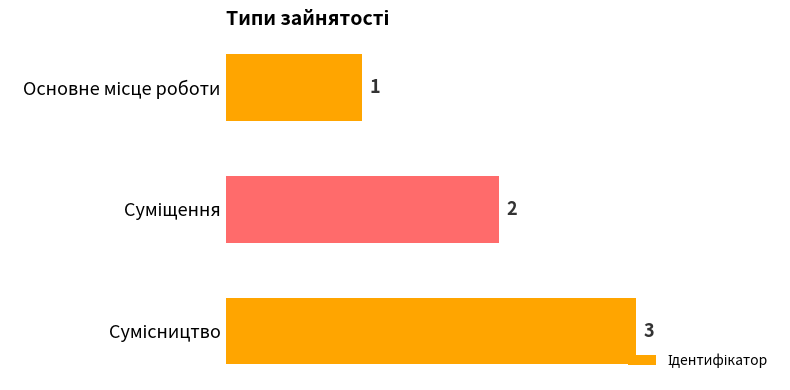

What is the sum of all values?

6